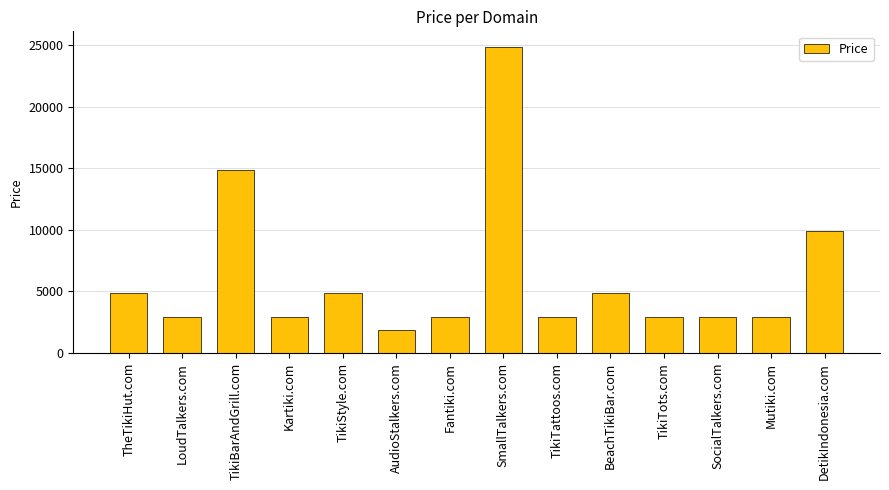

What is the value of the 12th bar from the left?

2888